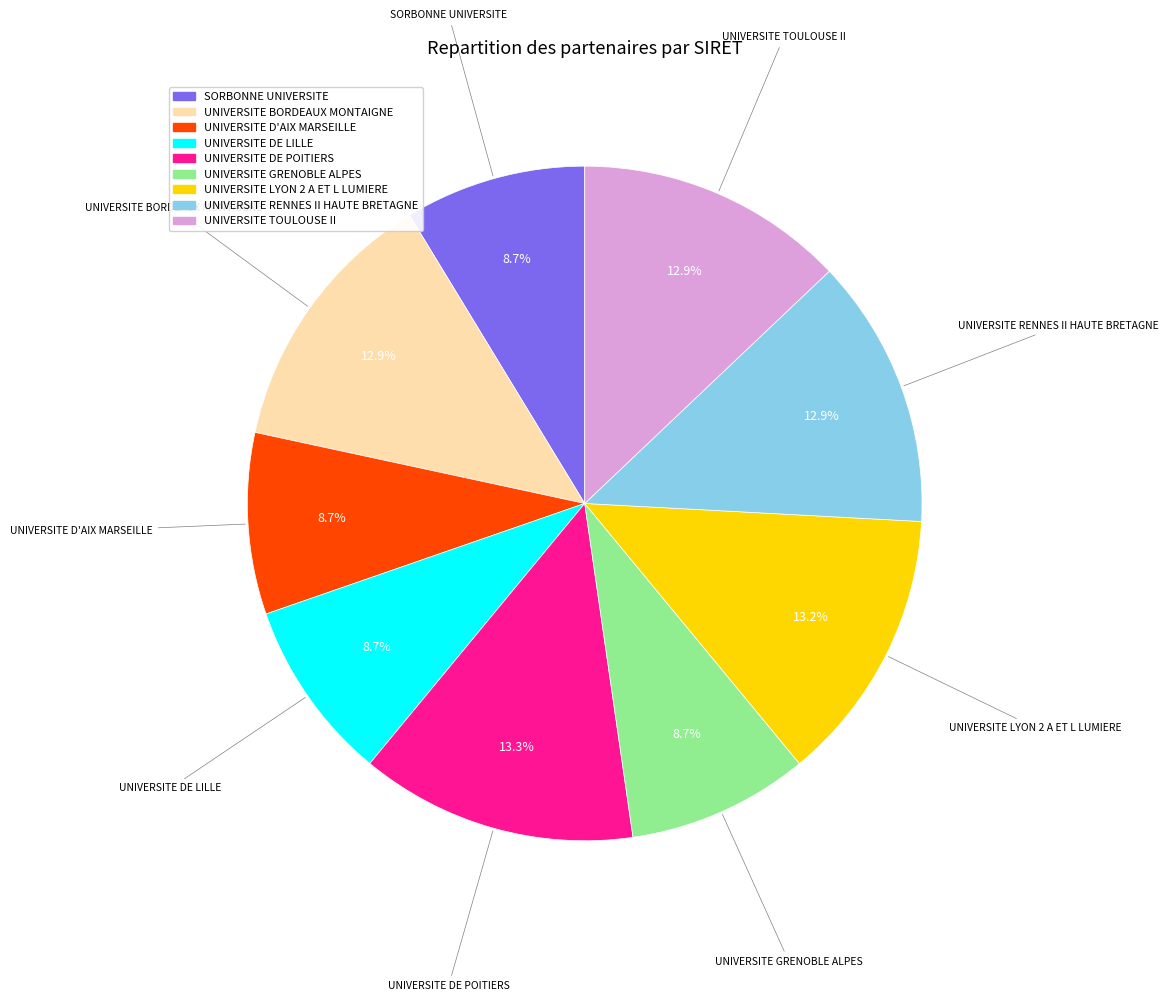

Does UNIVERSITE DE POITIERS represent more than half of the total?

No